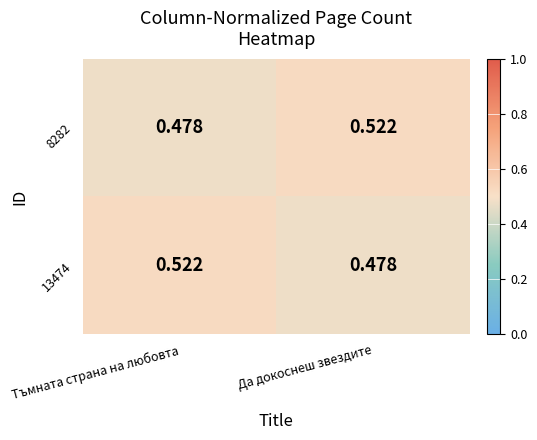

List the labels in order of 13474 value, largest first.

Тъмната страна на любовта, Да докоснеш звездите